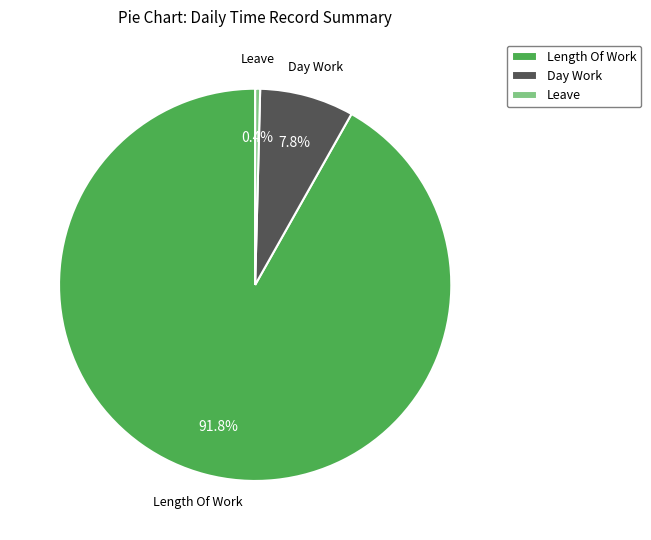

Between Day Work and Length Of Work, which is larger?

Length Of Work